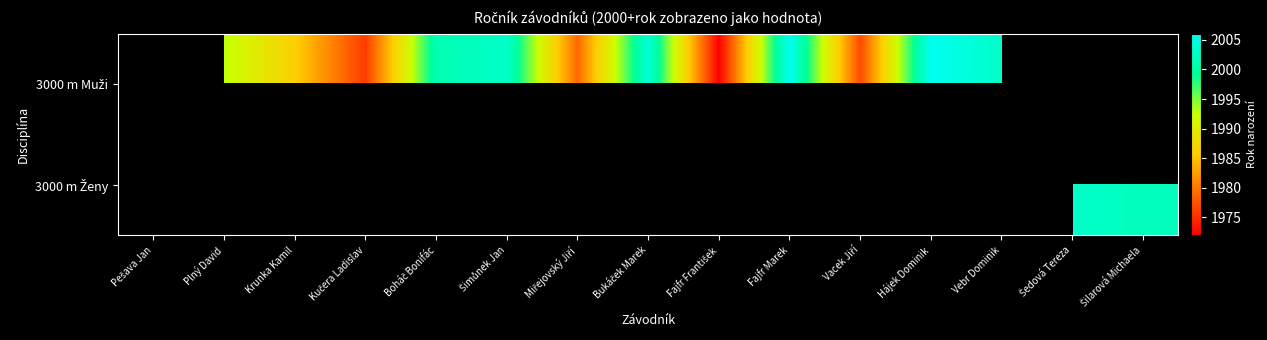

How many positive values does the 3000 m Muži series have?

12